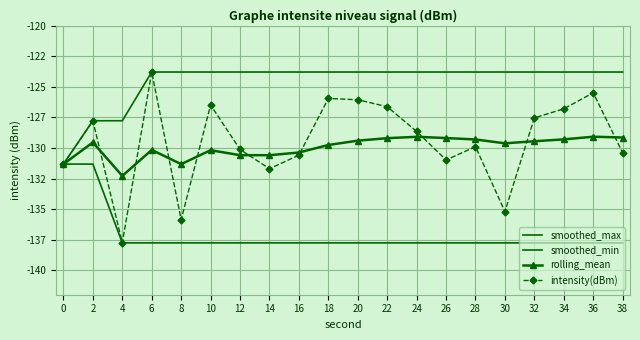

The smoothed_max series shows -62.7 at 4. True or false?

False